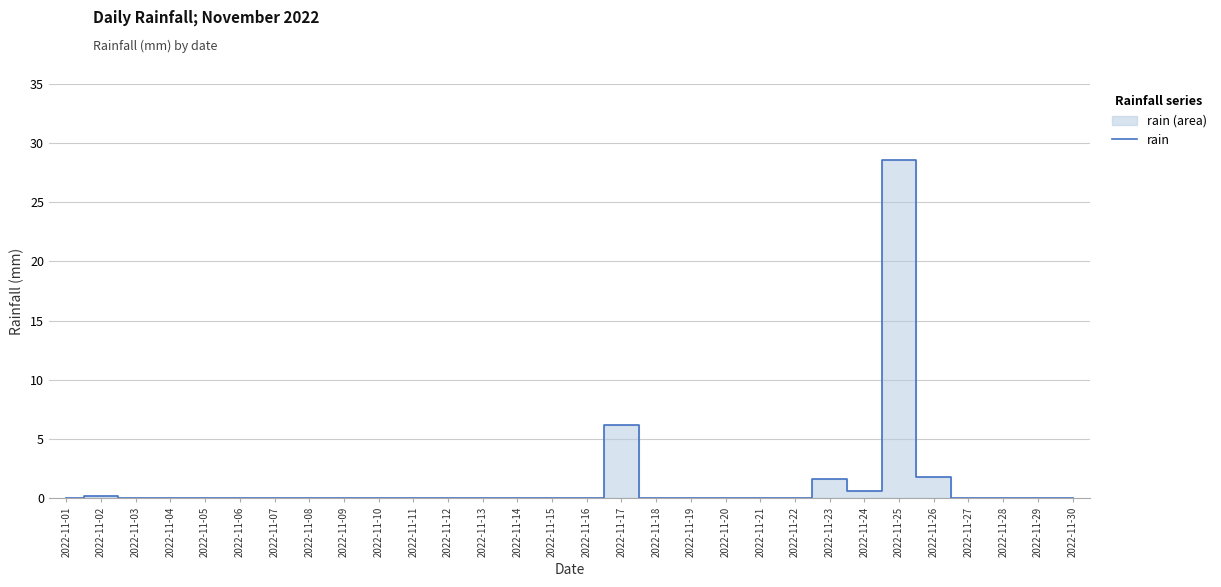

What is the greatest value displayed?

28.6